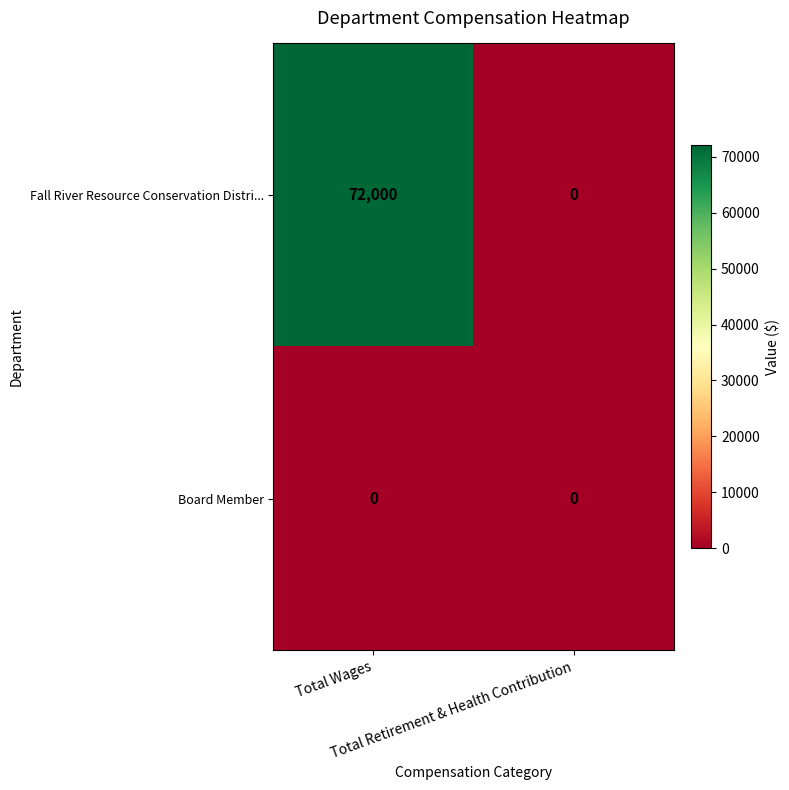

What is the sum of all Fall River Resource Conservation Distri... values?

72000